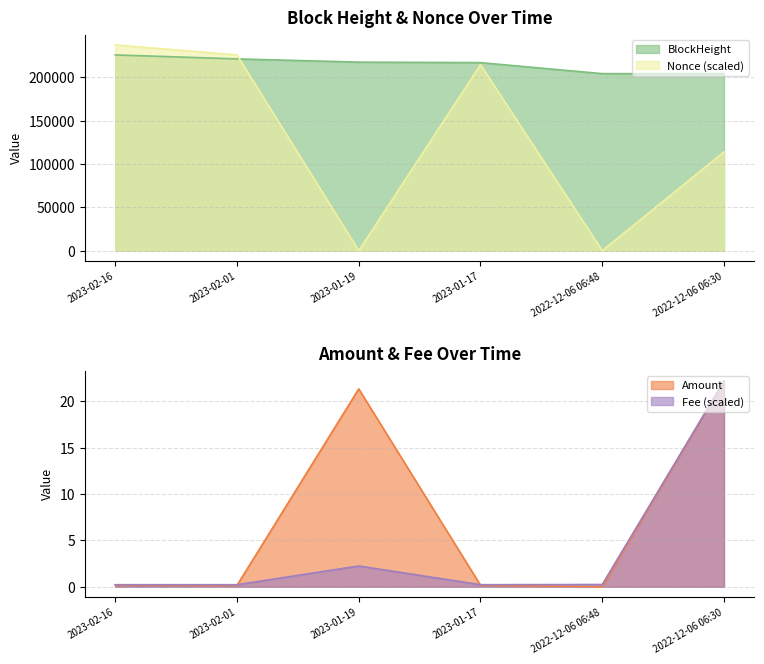

At which label is Amount closest to 11?

2023-01-19